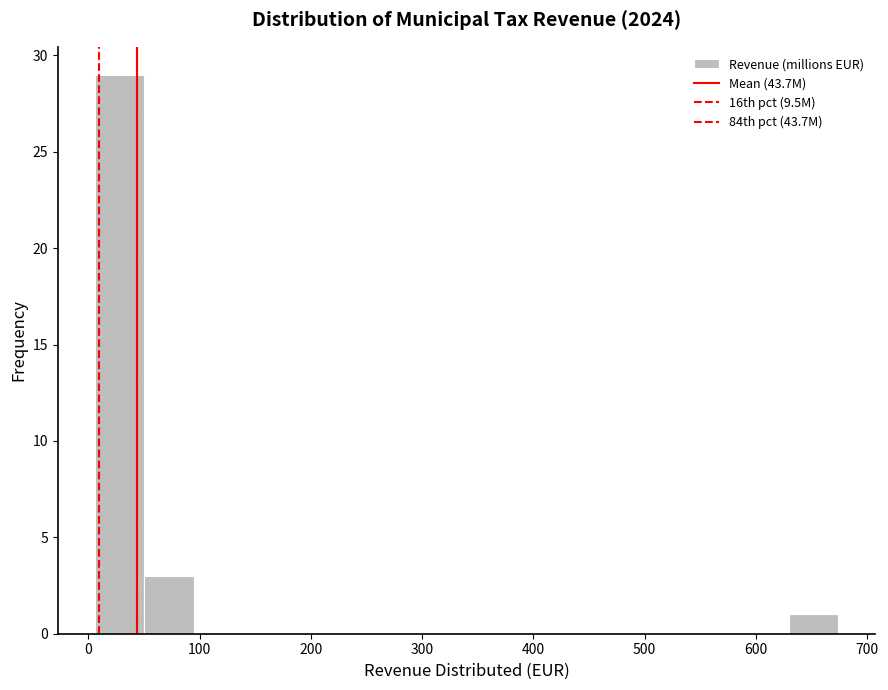

Reading left to right, transcribe this chart: for each bar, give the range it covers on the x-axis and its height. Neither the bar edges nor the heights are printed on the chart, so give them approximately, as read against the axes.

10 to 50: 29
50 to 100: 3
100 to 140: 0
140 to 180: 0
180 to 230: 0
230 to 270: 0
270 to 320: 0
320 to 360: 0
360 to 410: 0
410 to 450: 0
450 to 500: 0
500 to 540: 0
540 to 580: 0
580 to 630: 0
630 to 670: 1